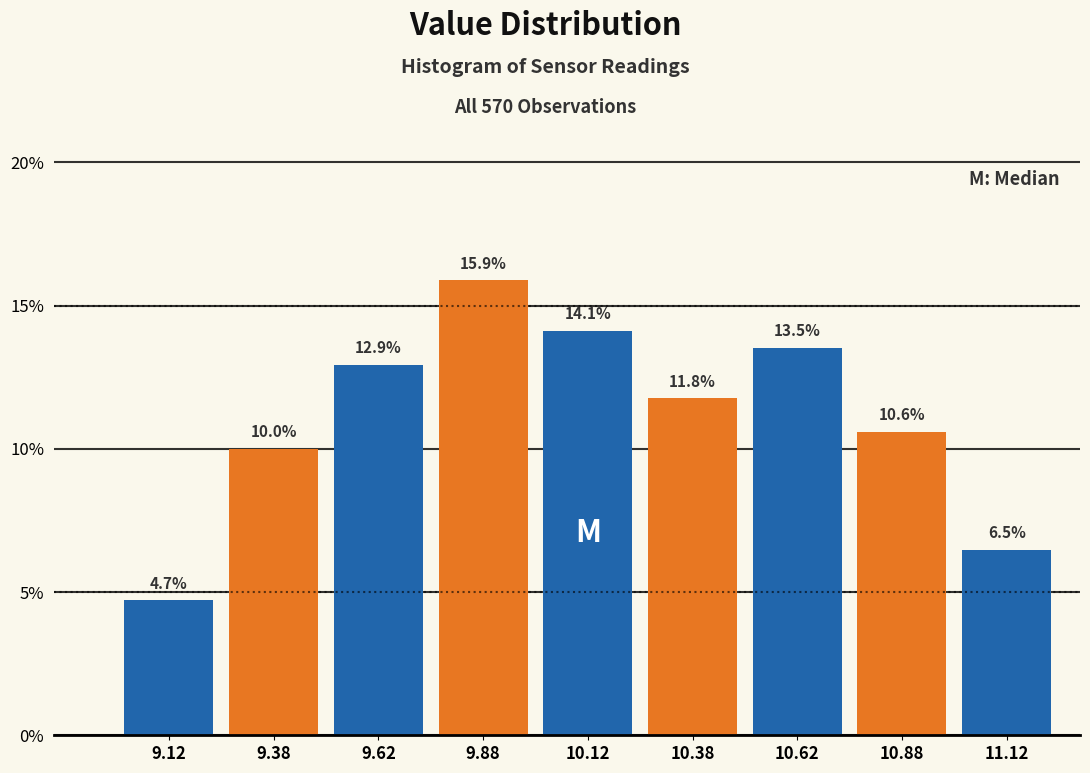

What is the height of the bar covering 9.50 to 9.75 on the x-axis?

12.9